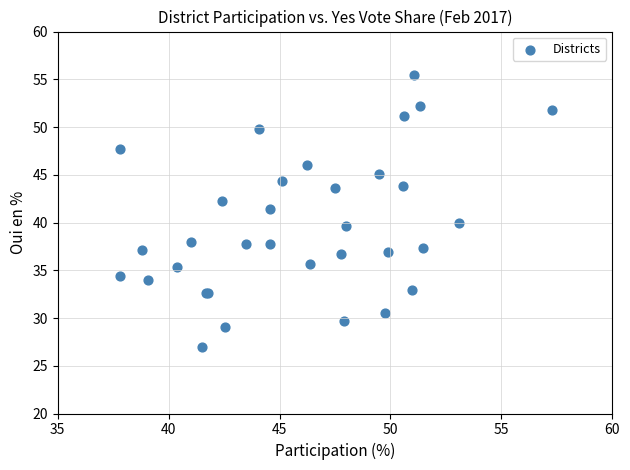

What Y value in the scatter plot is closest to 41?

41.4